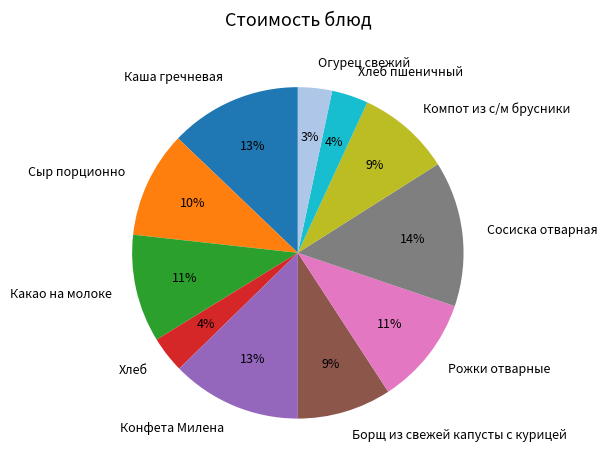

True or false: Сосиска отварная accounts for 4% of the total.

False